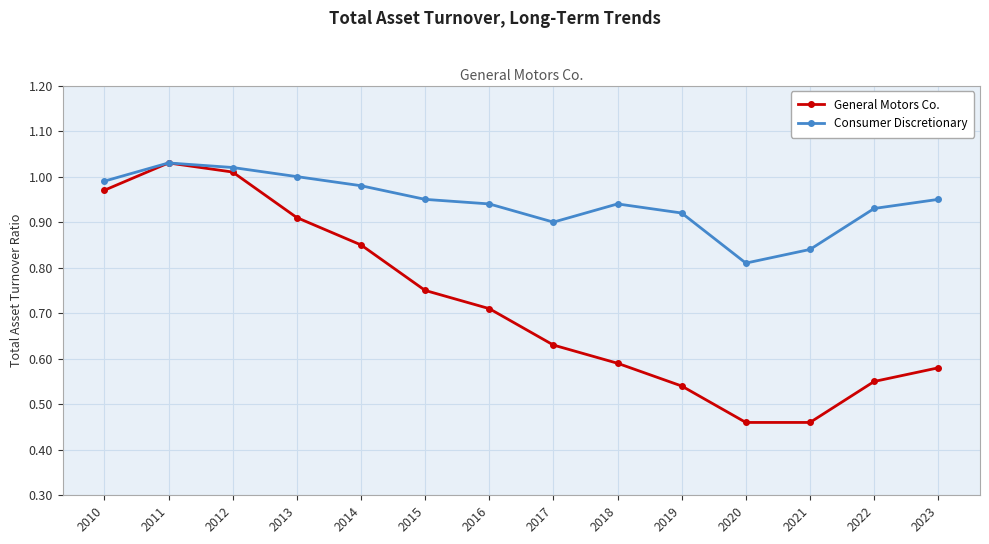

List the series in order of their overall mean, lowest first.

General Motors Co., Consumer Discretionary